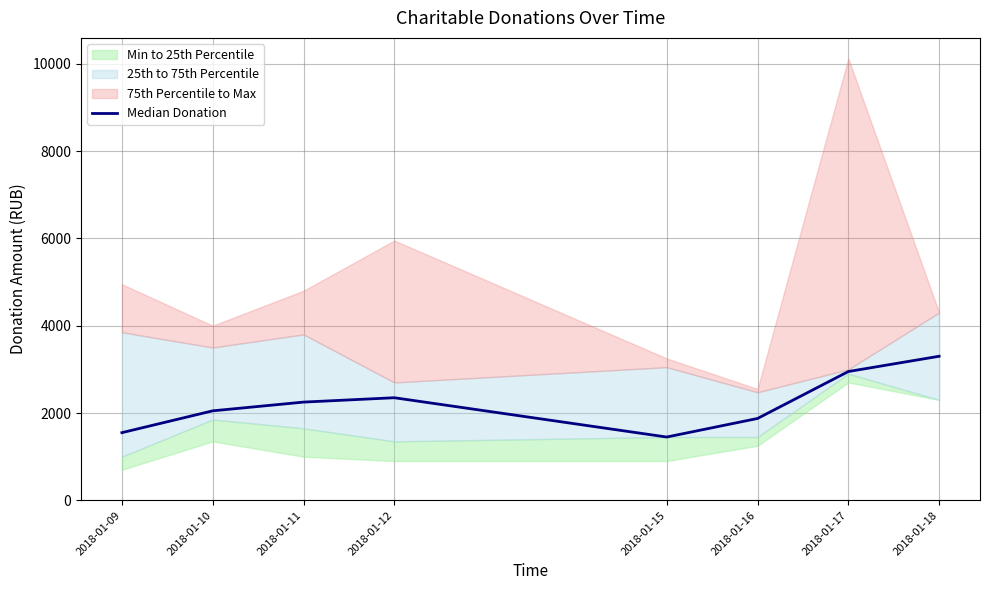

What is the value of the 2nd point from the left?

2050